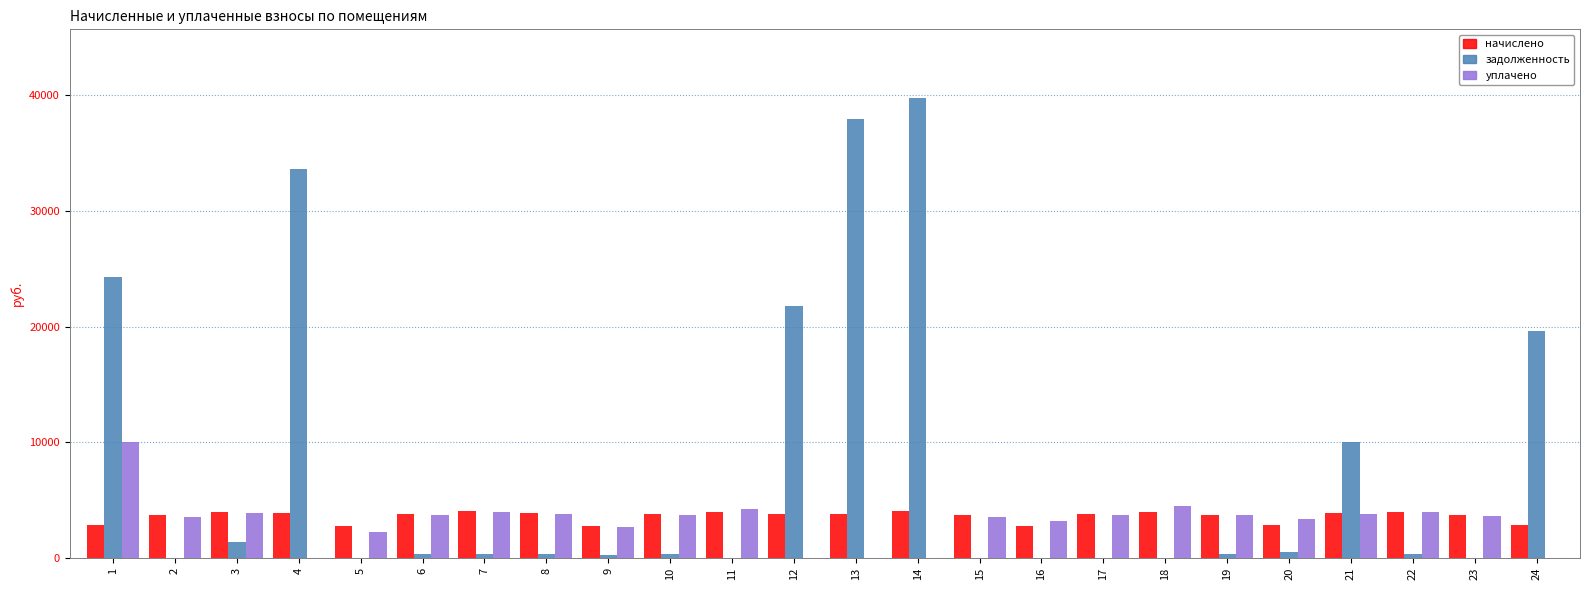

Which series has the largest total across all categories?

задолженность